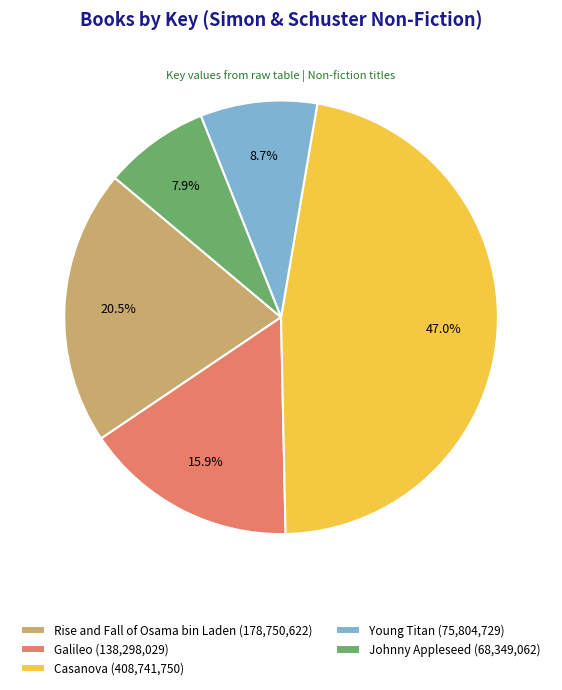

The Galileo slice represents 16% of the pie. True or false?

True